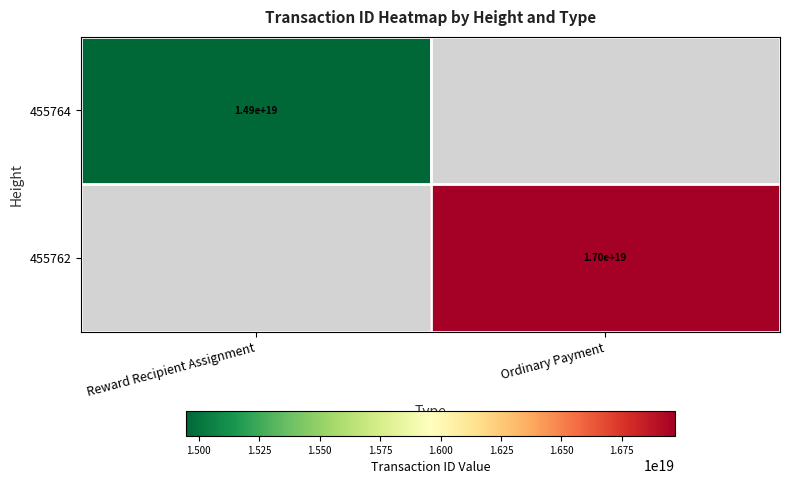

Is it true that 455762 equals 17000000000000000000 at Ordinary Payment?

True